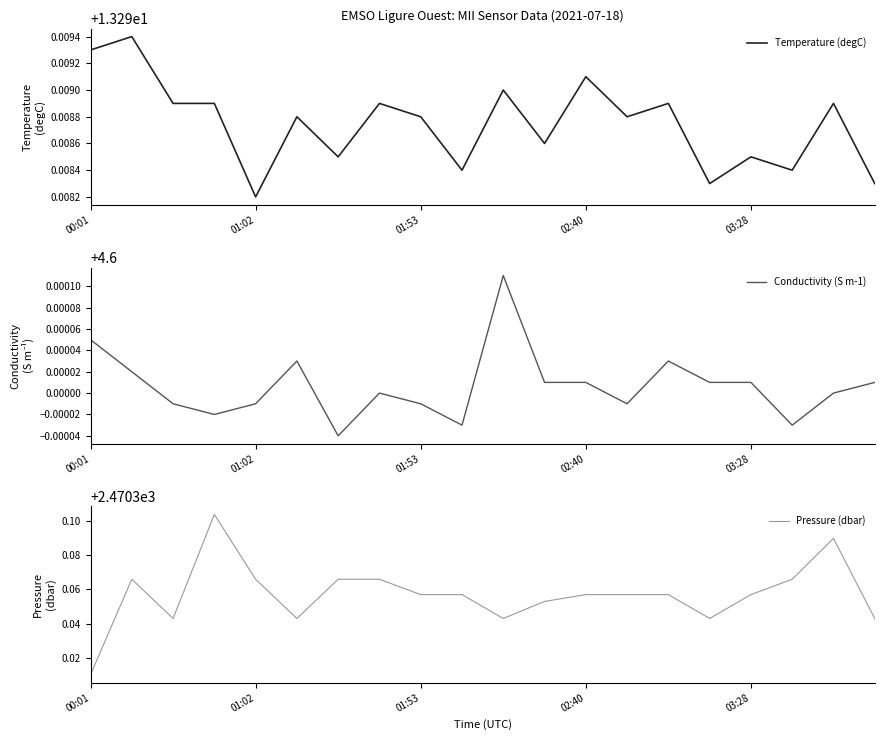

Rank the series at 00:01 from lowest to highest value.

Conductivity (S m-1), Temperature (degC), Pressure (dbar)